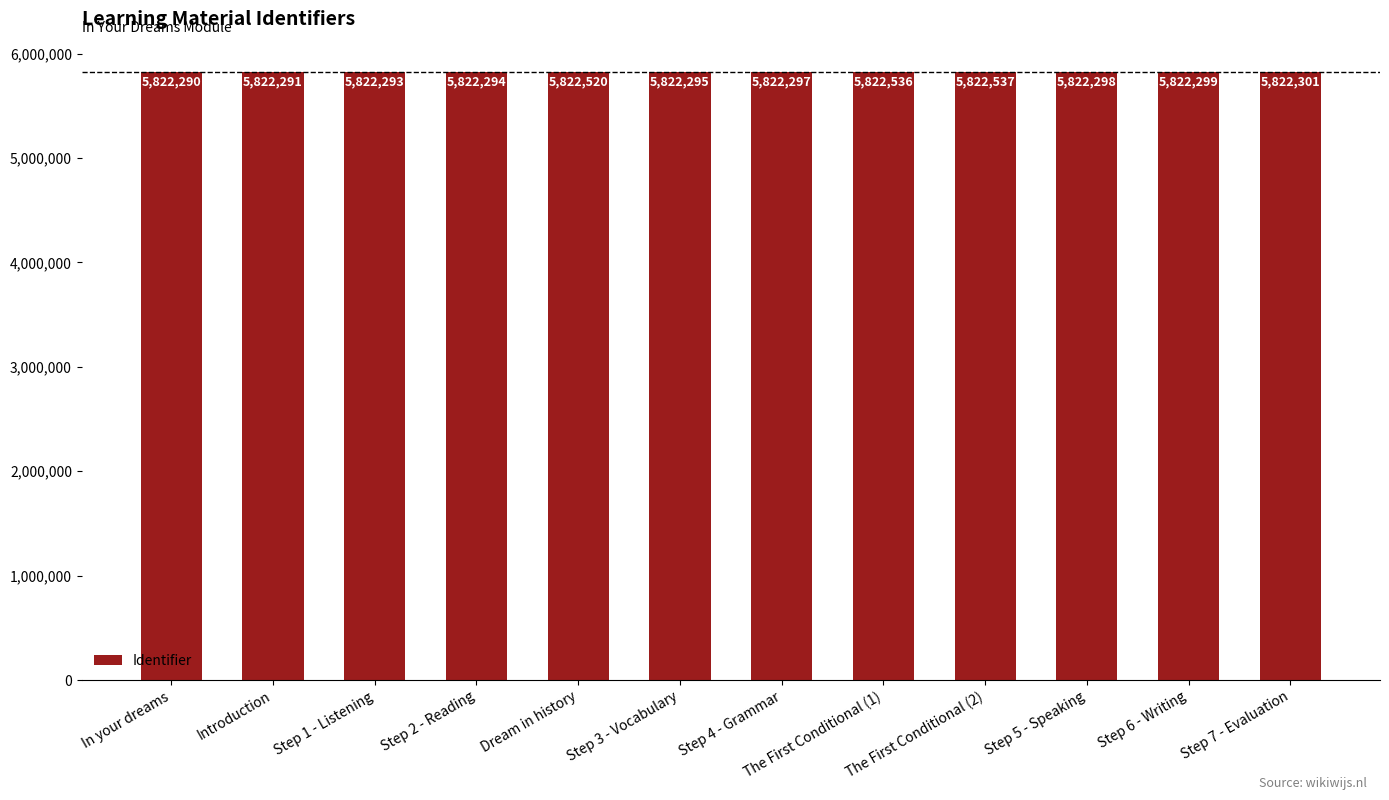

At which label does the data first exceed 5822298?

Dream in history